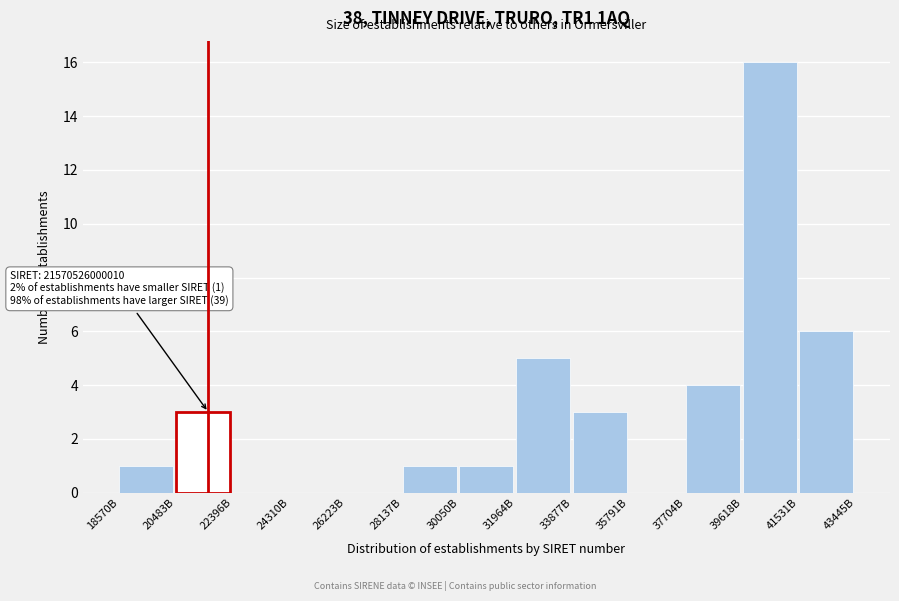

Reading left to right, extract all data points from this chart.

18570B=1	20483B=3	22396B=0	24310B=0	26223B=0	28137B=1	30050B=1	31964B=5	33877B=3	35791B=0	37704B=4	39618B=16	41531B=6